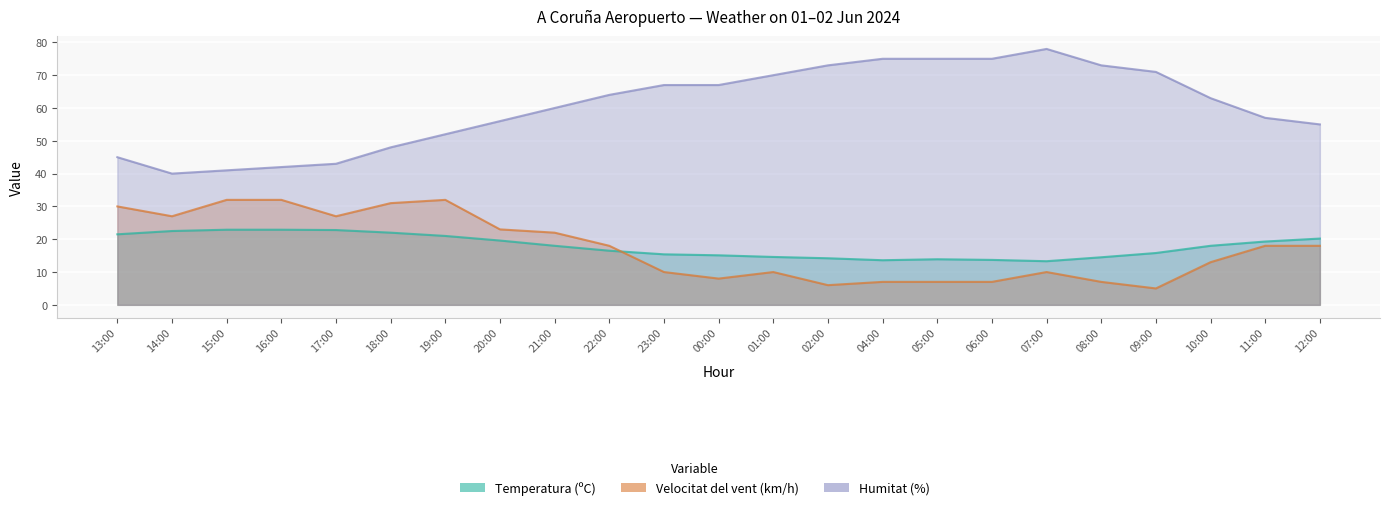

Rank the categories by Humitat (%) value from lowest to highest.

14:00, 15:00, 16:00, 17:00, 13:00, 18:00, 19:00, 12:00, 20:00, 11:00, 21:00, 10:00, 22:00, 23:00, 00:00, 01:00, 09:00, 02:00, 08:00, 04:00, 05:00, 06:00, 07:00